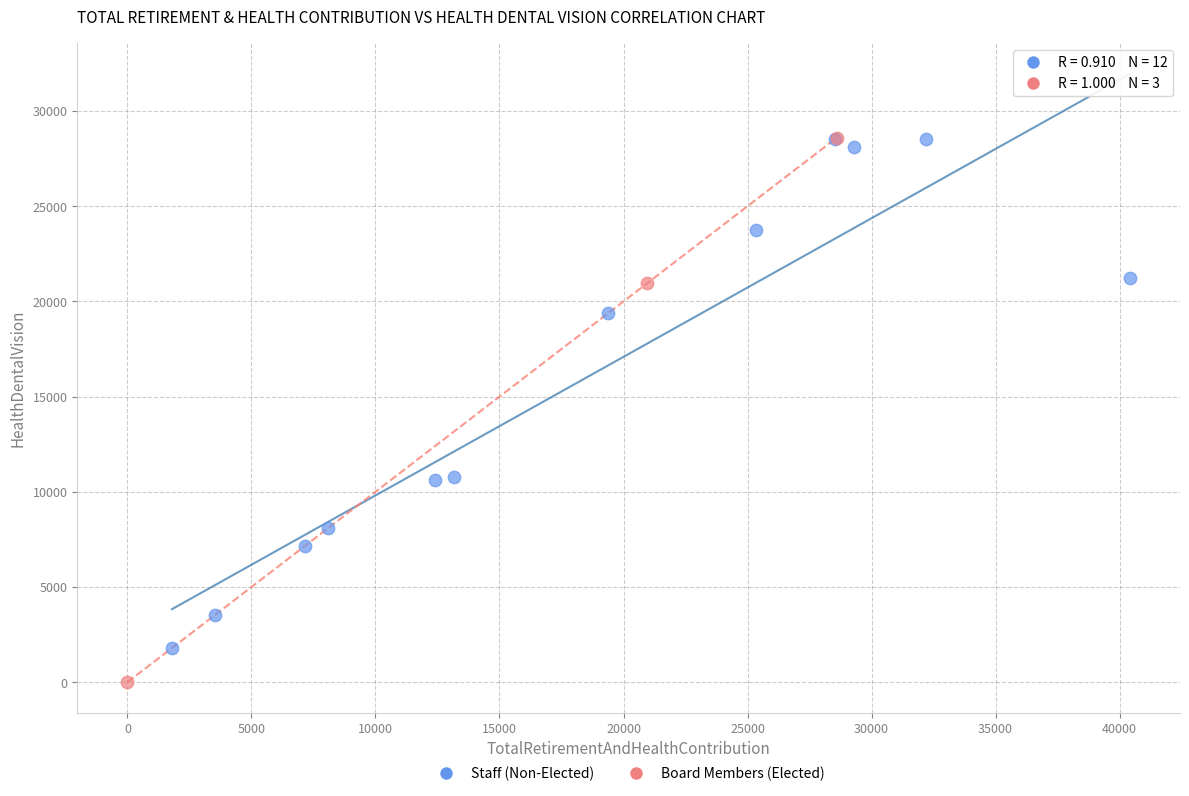

Which series has the largest Y range (max minus min)?

Board Members (Elected)